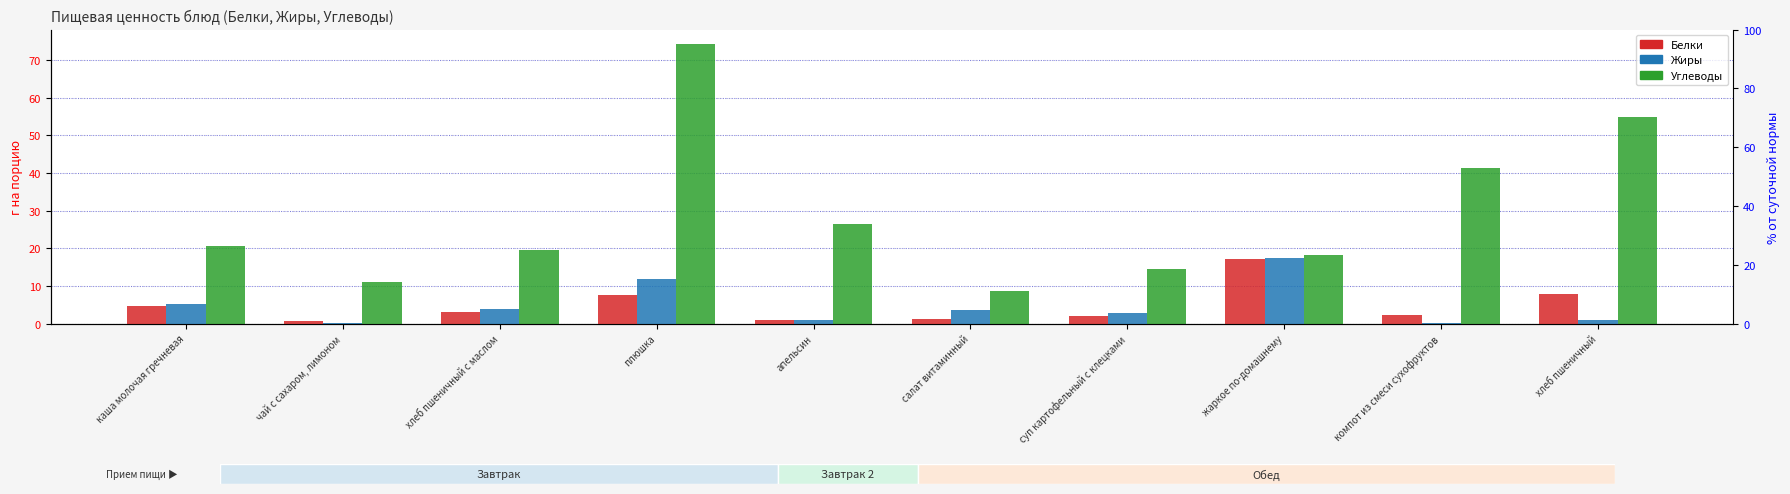

Where does the Жиры series first go above 3?

каша молочая гречневая